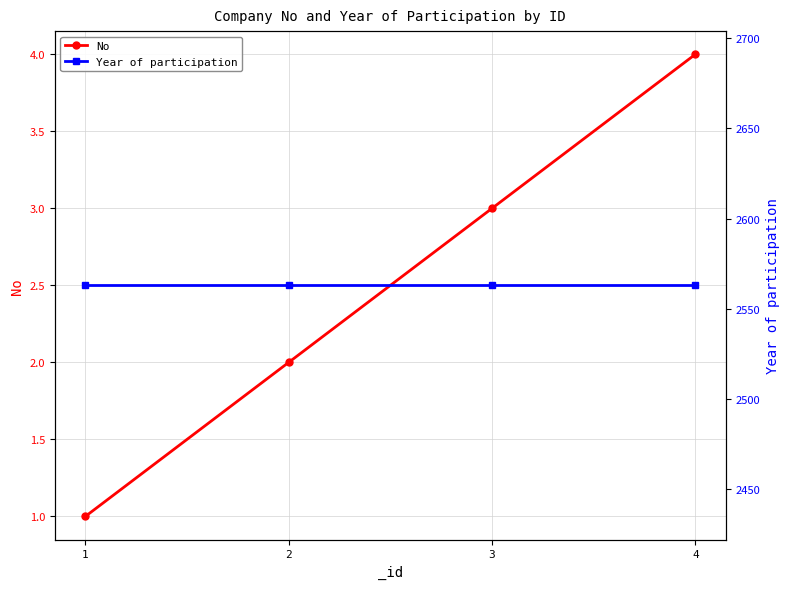

Which series changed the most between 2 and 4?

No